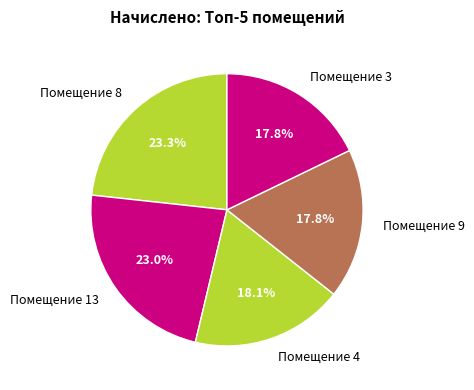

Approximately how many times larger is the value at Помещение 8 compared to Помещение 4?

1.3